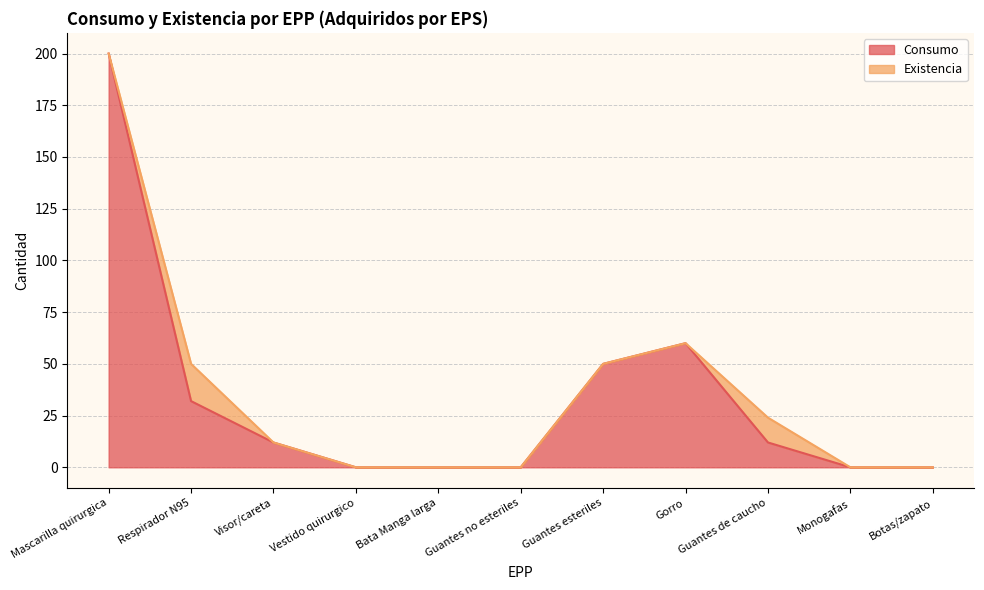

Does the chart have visible grid lines?

Yes